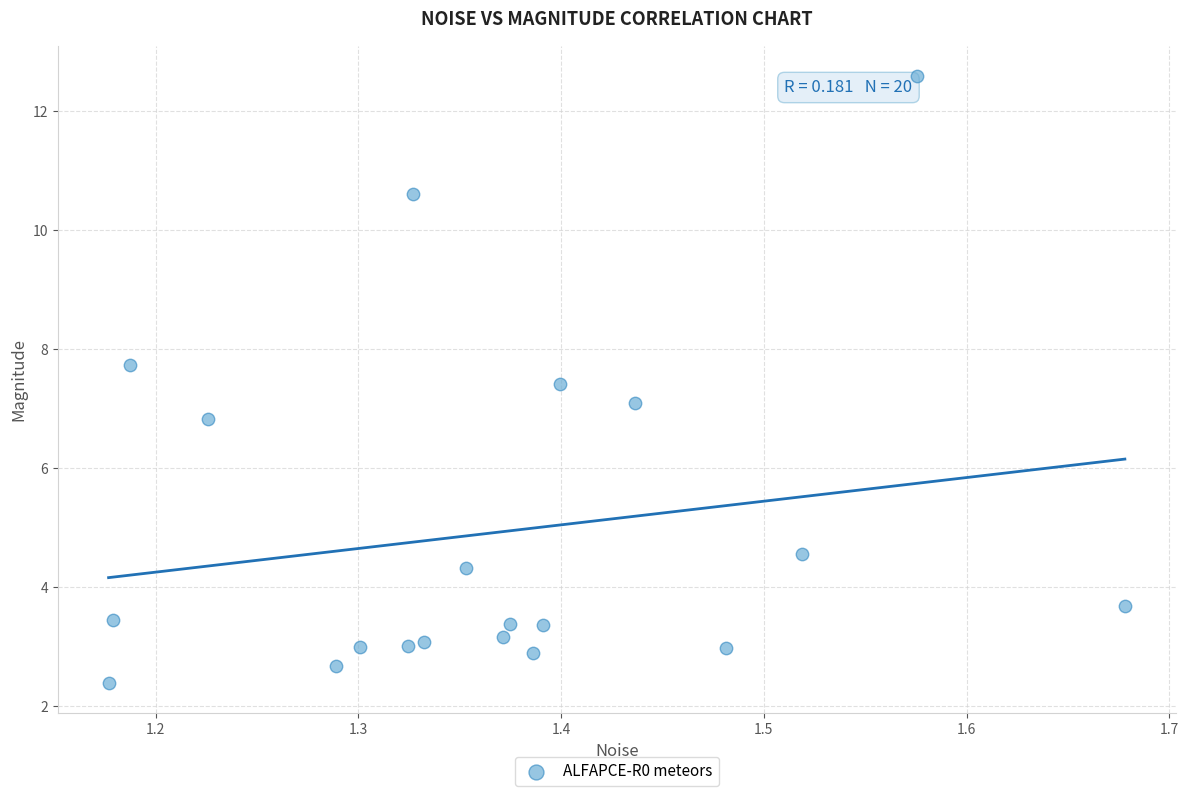

What is the range of Y values (max minus min)?

10.2